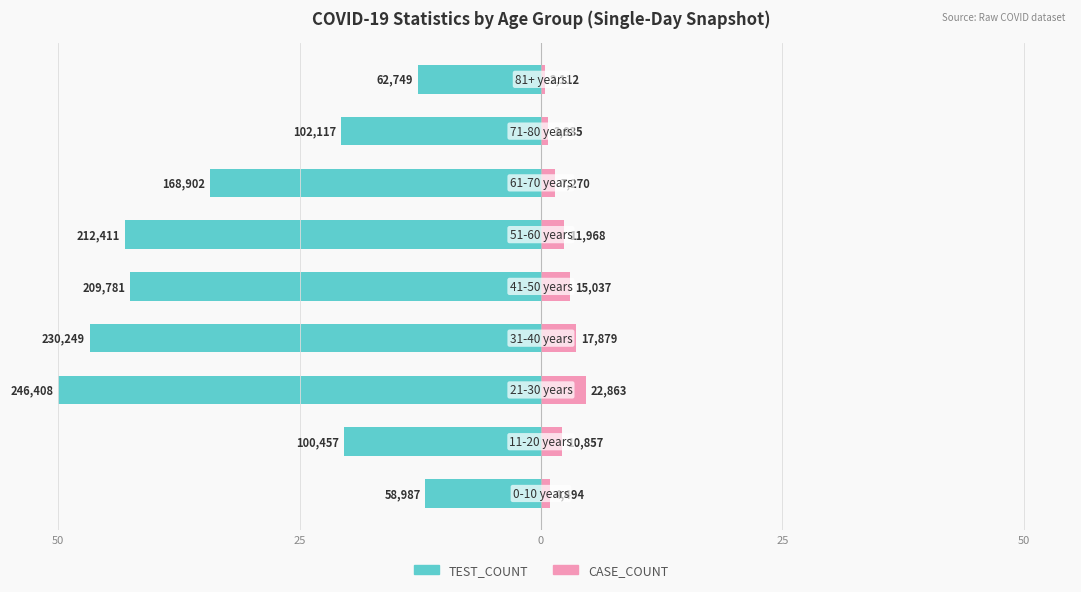

What is the average value of the TEST_COUNT series?

-31.4